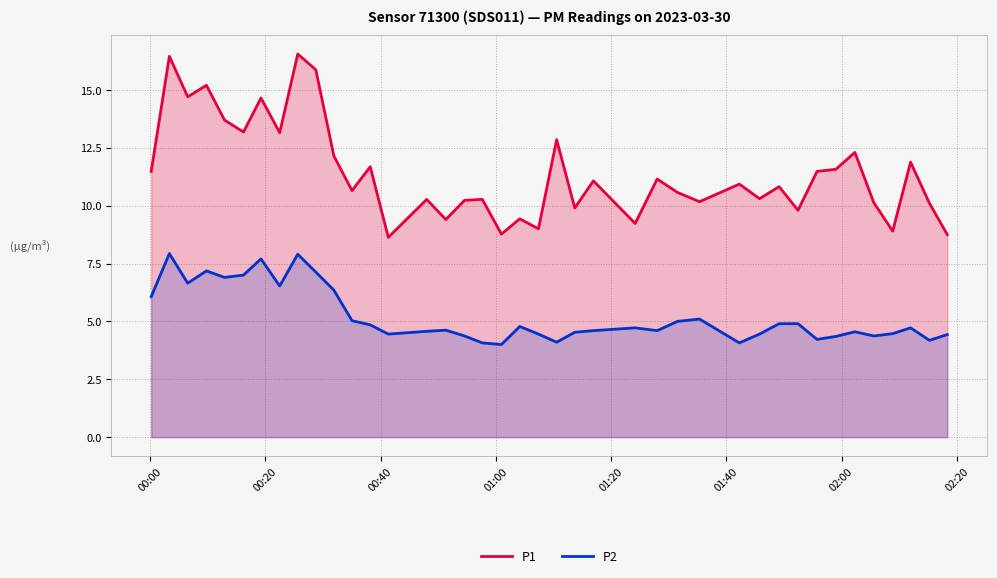

True or false: P1 and P2 cross at least once.

False